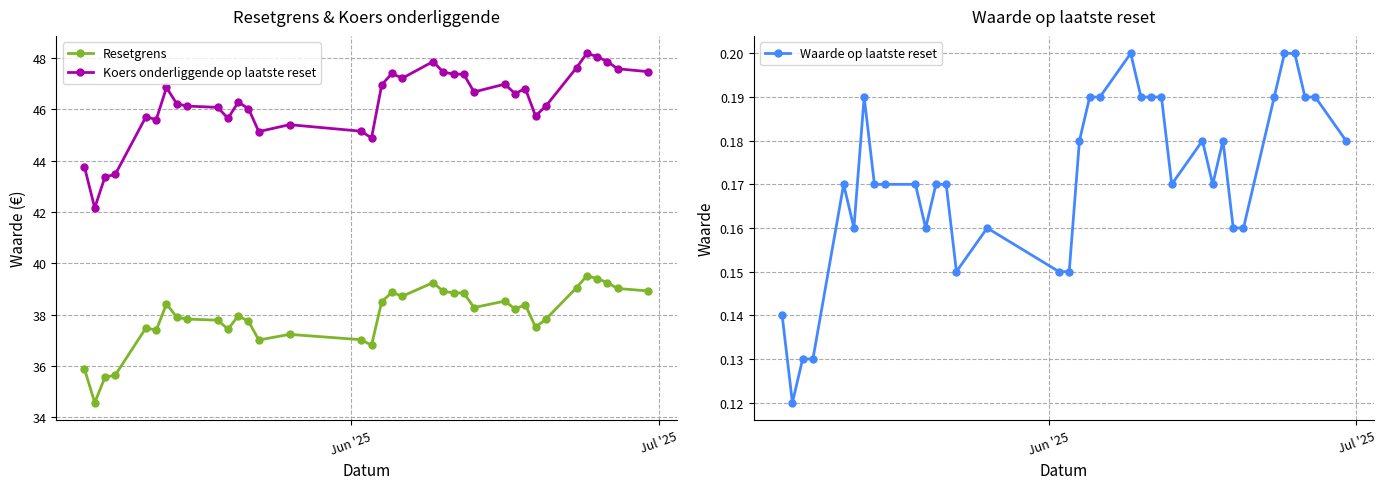

Which series has the largest range (max minus min)?

Koers onderliggende op laatste reset